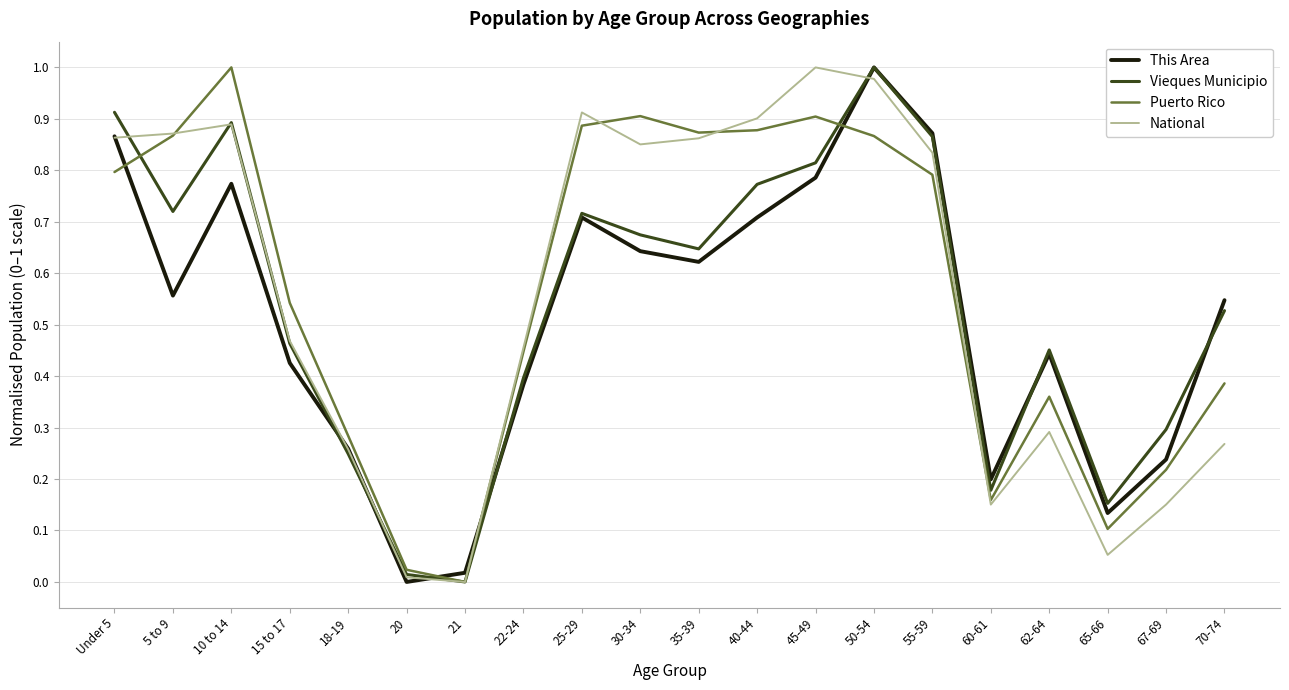

How many lines are shown in the chart?

4